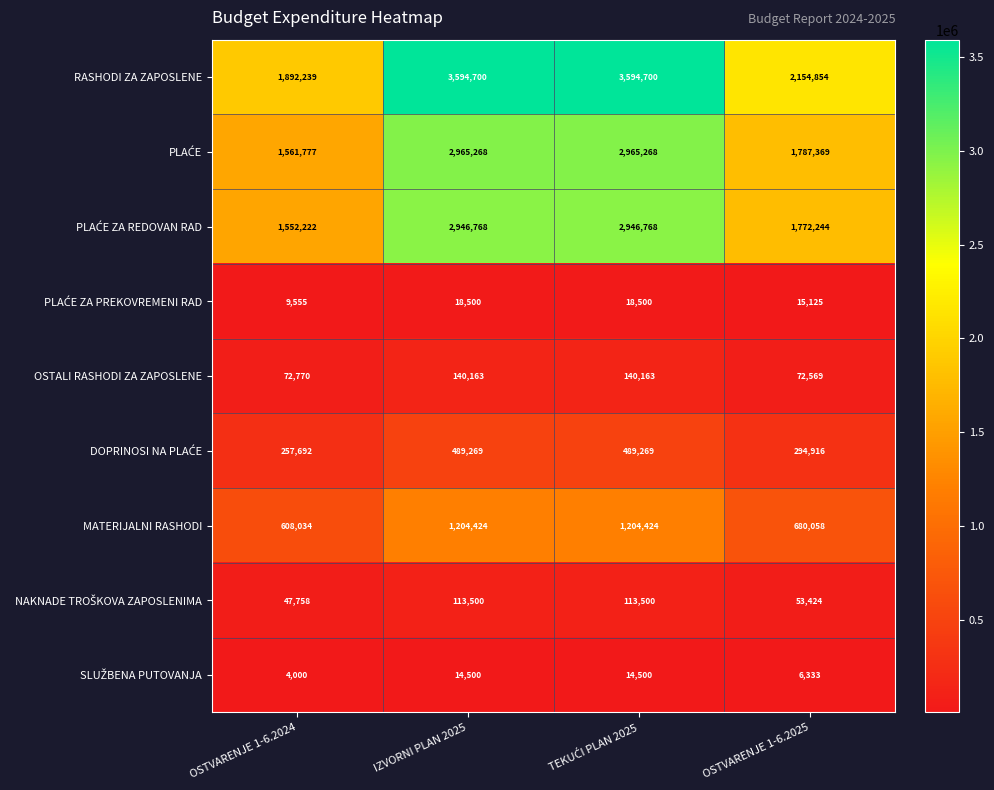

At how many categories does at least one series exceed 3139641?

2